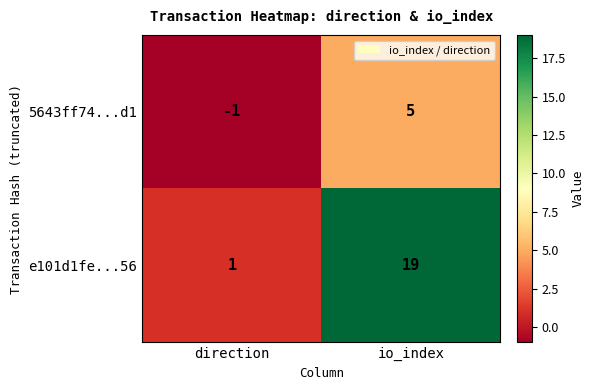

Between direction and io_index, which series saw the biggest shift?

e101d1fe...56